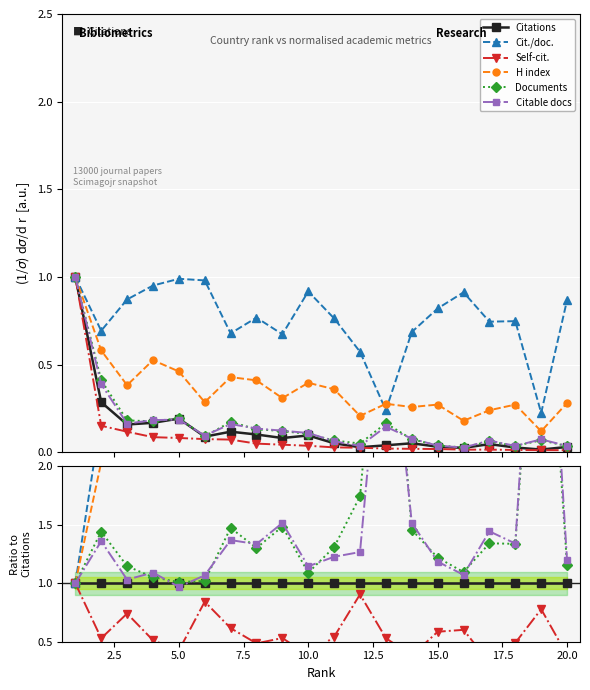

List the series in order of their peak value, highest first.

Cit./doc., H index, Citable docs, Documents, Citations, Self-cit.